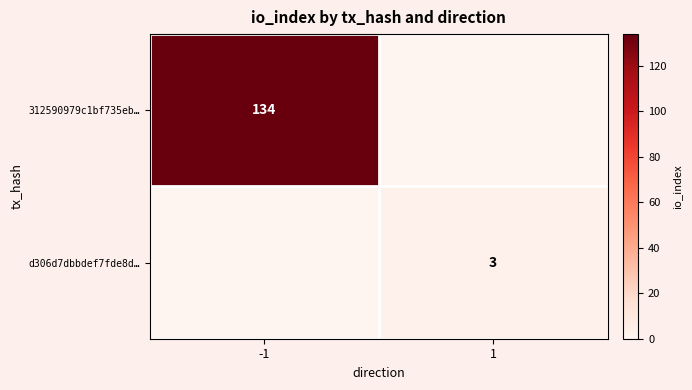

Is the value of d306d7dbbdef7fde8d… at 1 greater than the value of 312590979c1bf735eb… at -1?

No